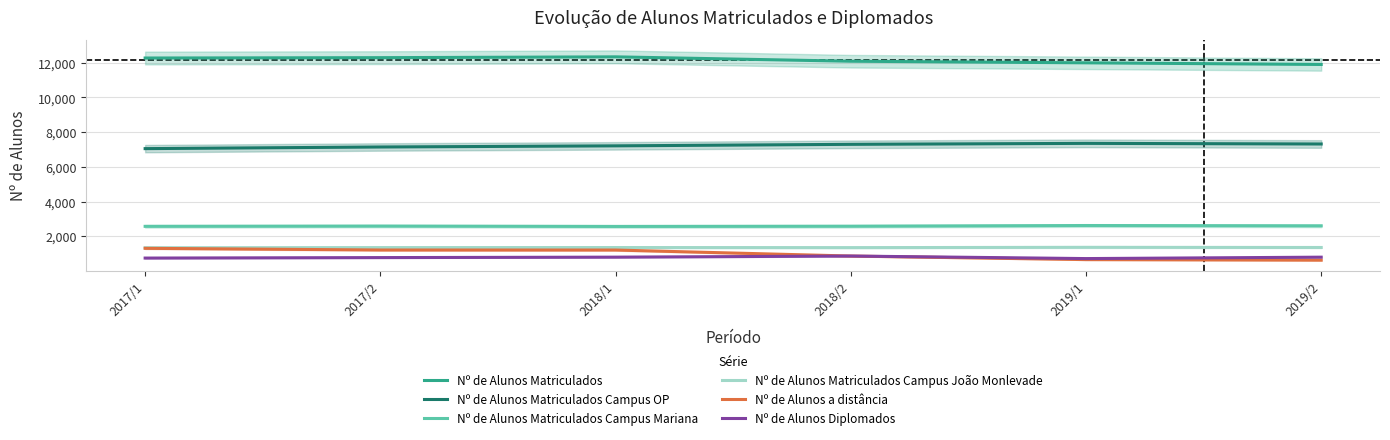

Which has a higher value, 2017/1 or 2018/2?

2017/1